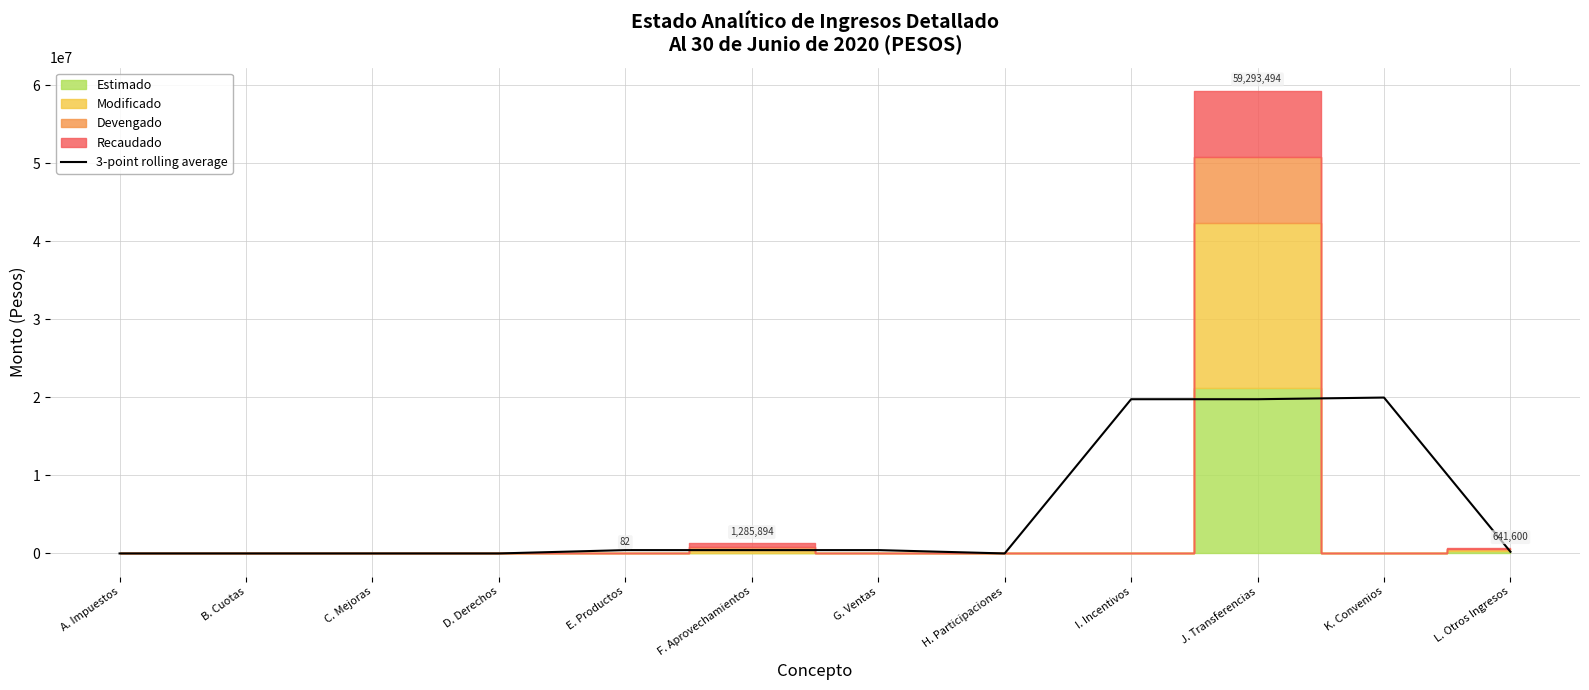

What position from the right is H. Participaciones?

5